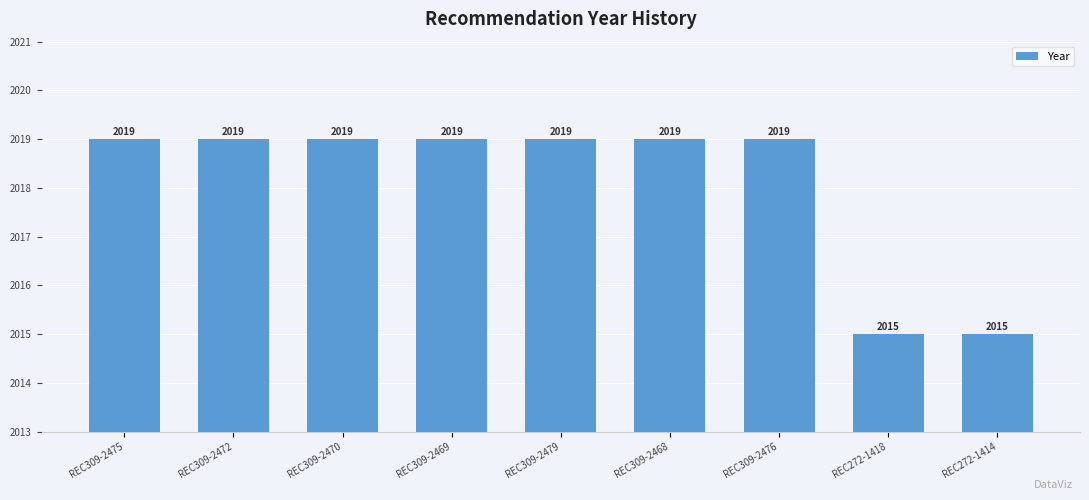

What is the sum of the values at REC309-2479 and REC272-1414?

4034